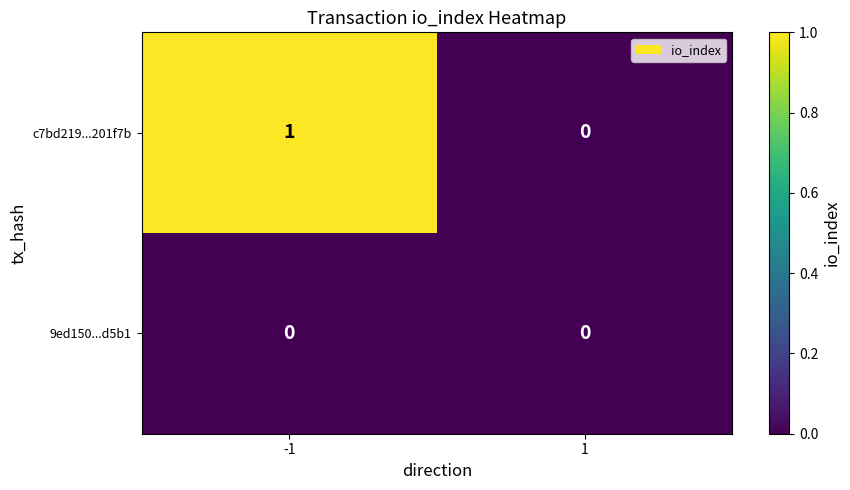

Which series changed the most between -1 and 1?

c7bd219...201f7b